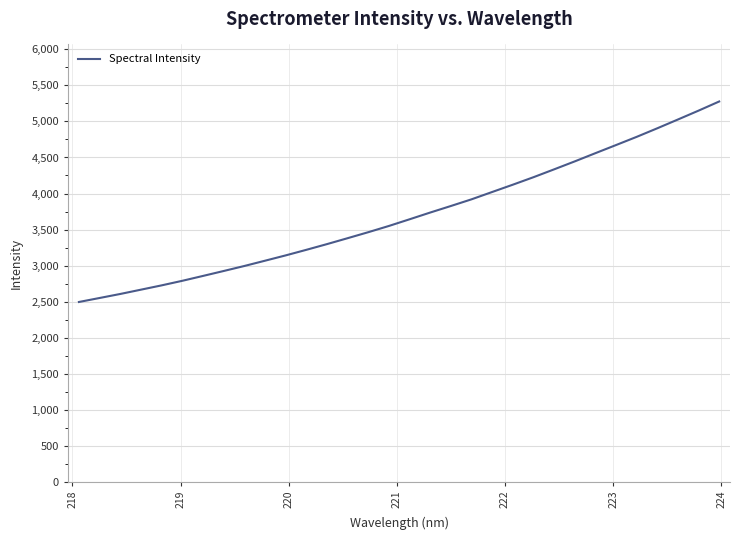

What is the smallest value displayed?

2494.6